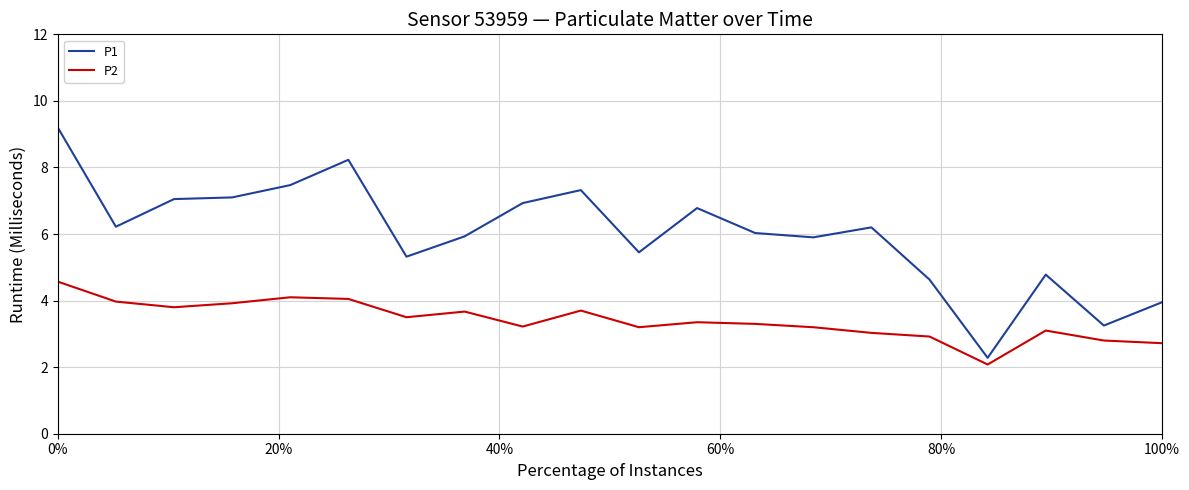

True or false: P1 and P2 intersect in this chart.

False